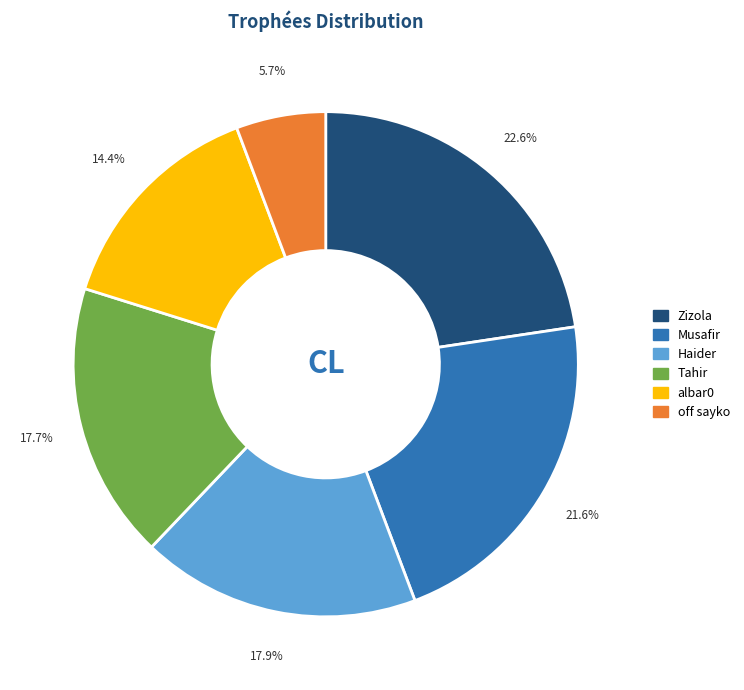

Is the sum of Musafir and Zizola greater than half?

No